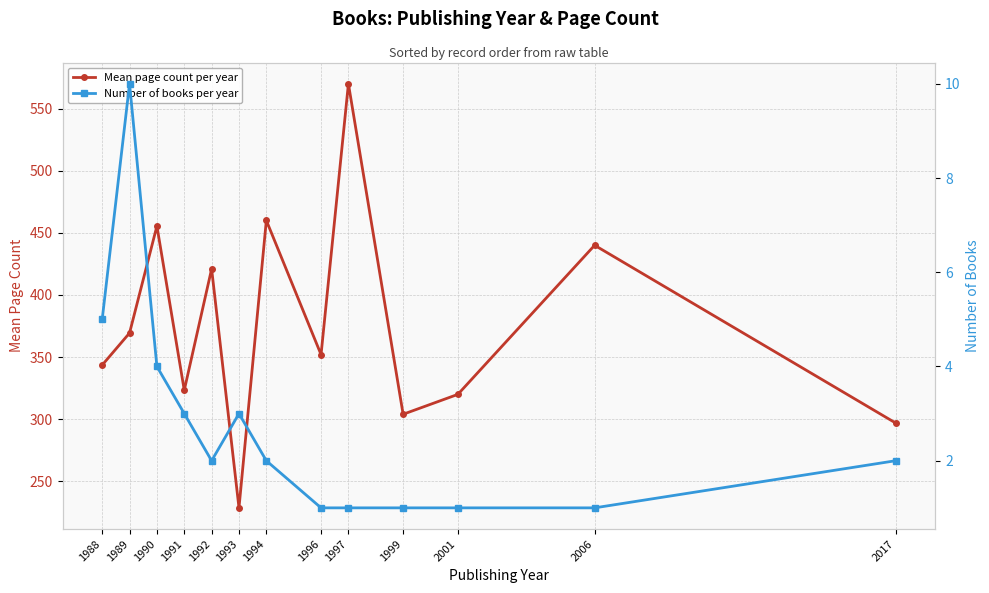

True or false: Mean page count per year and Number of books per year cross at least once.

False